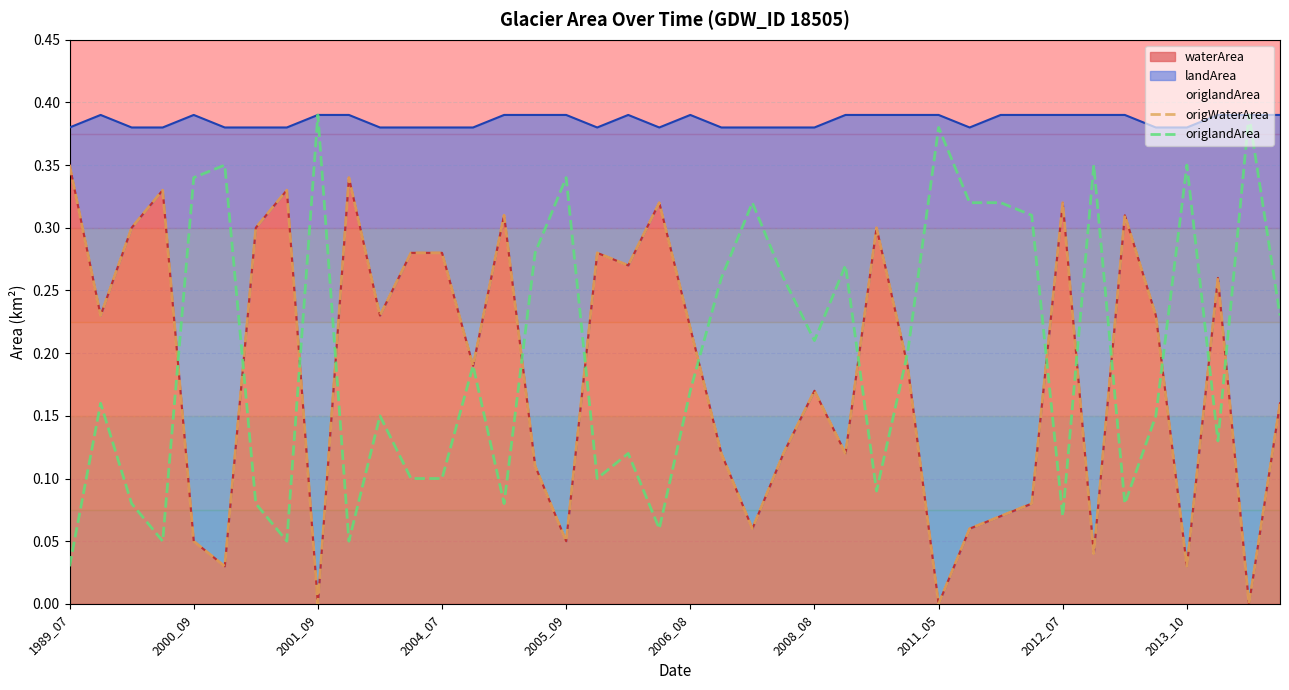

After their last crossing, which series has the higher values: origWaterArea or origlandArea?

origlandArea